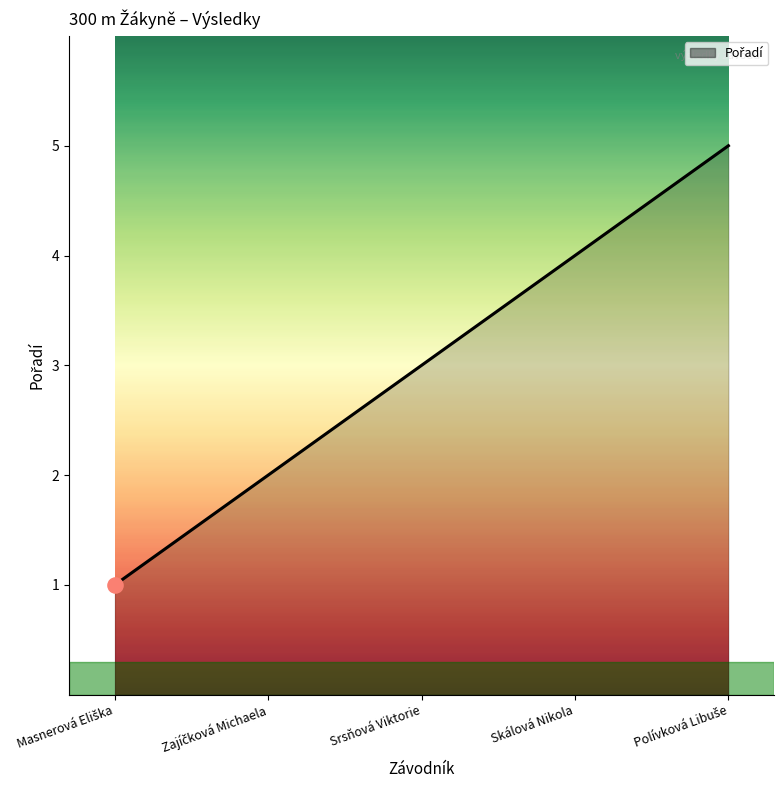

What is the average value?

3